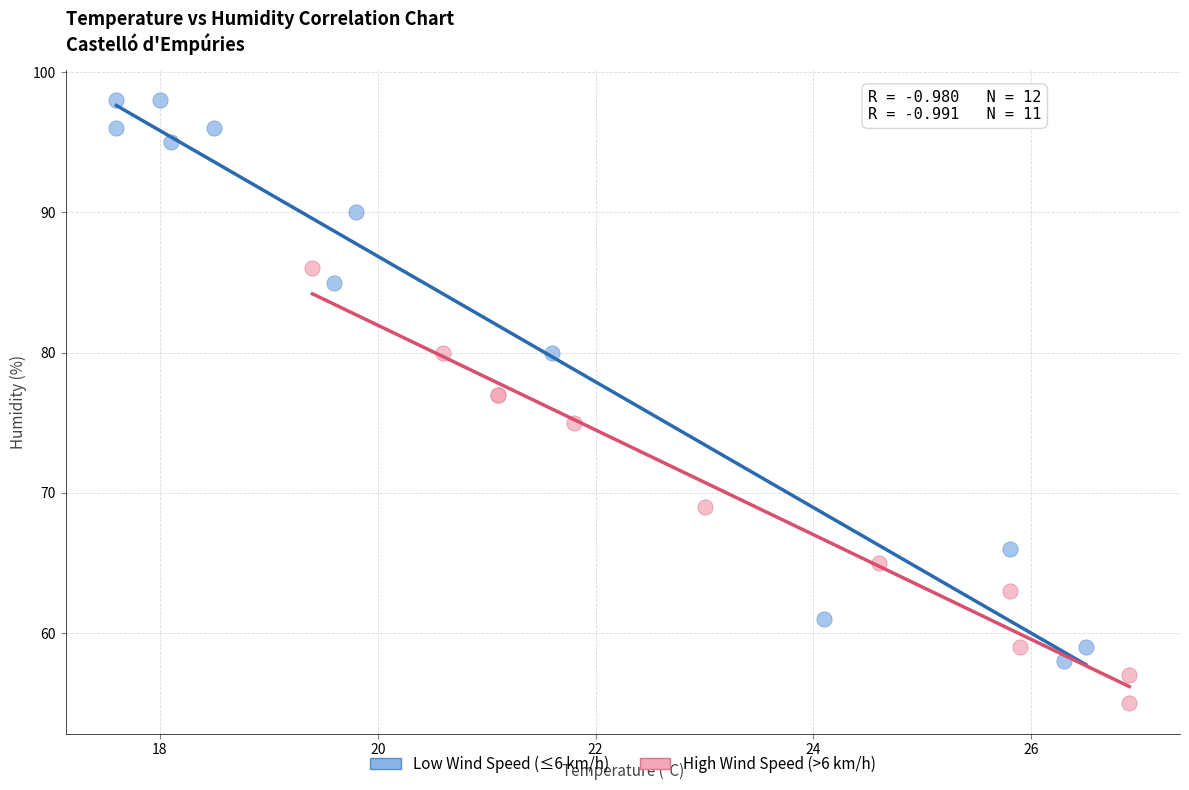

Which series reaches the minimum Y coordinate?

High Wind Speed (>6 km/h)